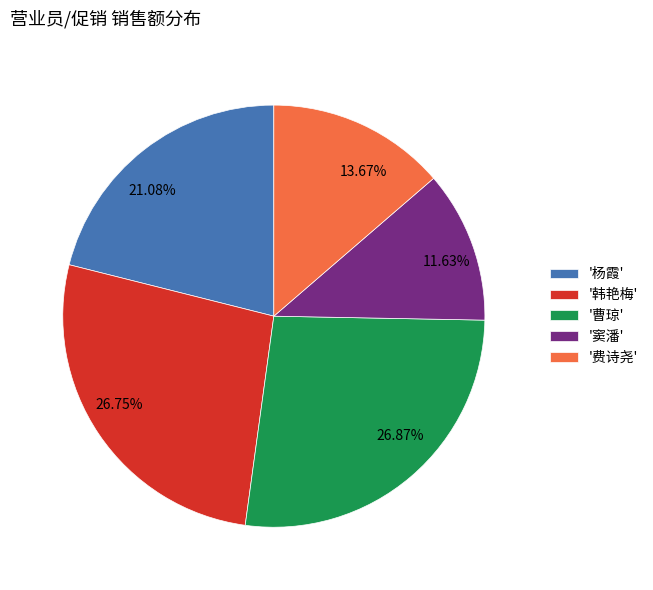

Is there any slice that represents more than half of the pie?

No